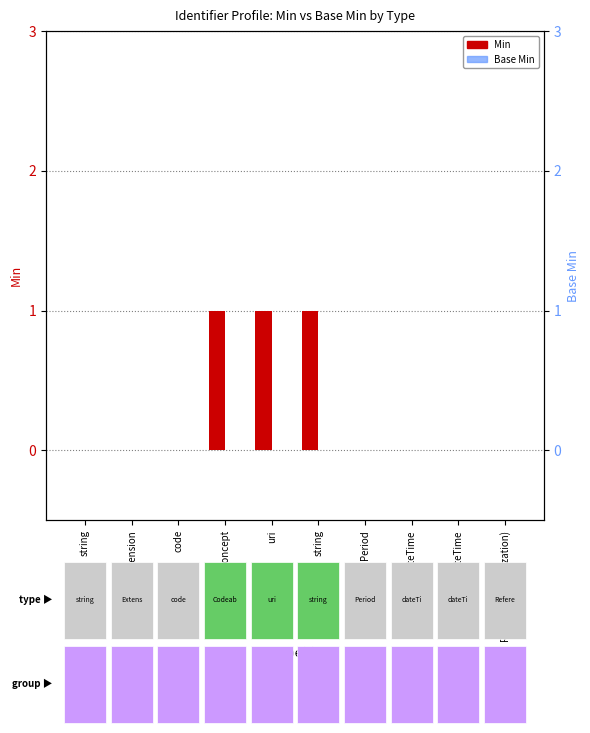

What is the label of the 2nd bar from the right?

dateTime